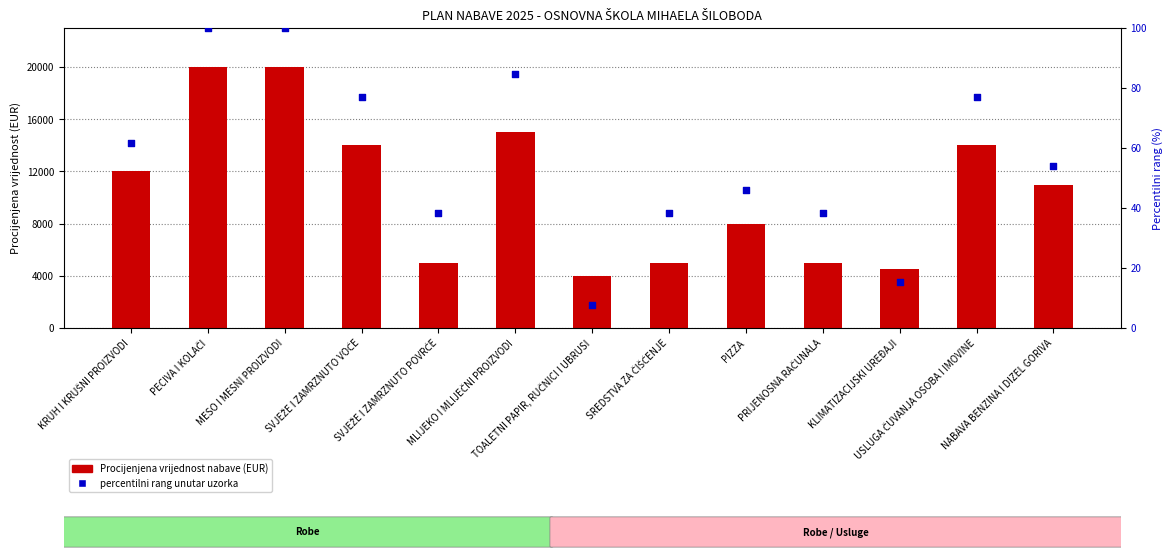

Is the value of percentilni rang unutar uzorka at PRIJENOSNA RAČUNALA greater than the value of Procijenjena vrijednost nabave (EUR) at KLIMATIZACIJSKI UREĐAJI?

No